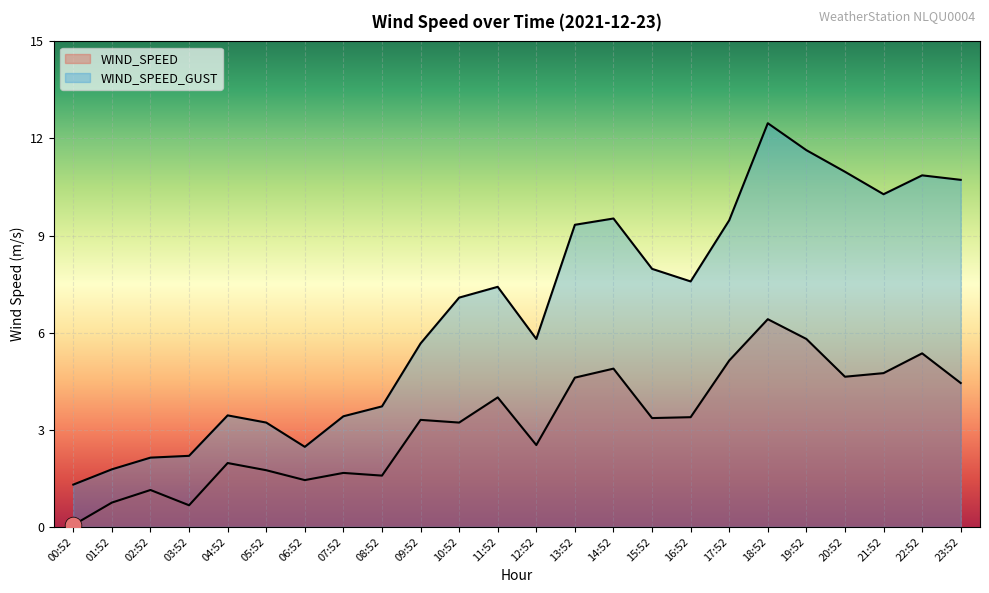

In WIND_SPEED, how many points are lower than both neighbors (excluding endpoints)?

7